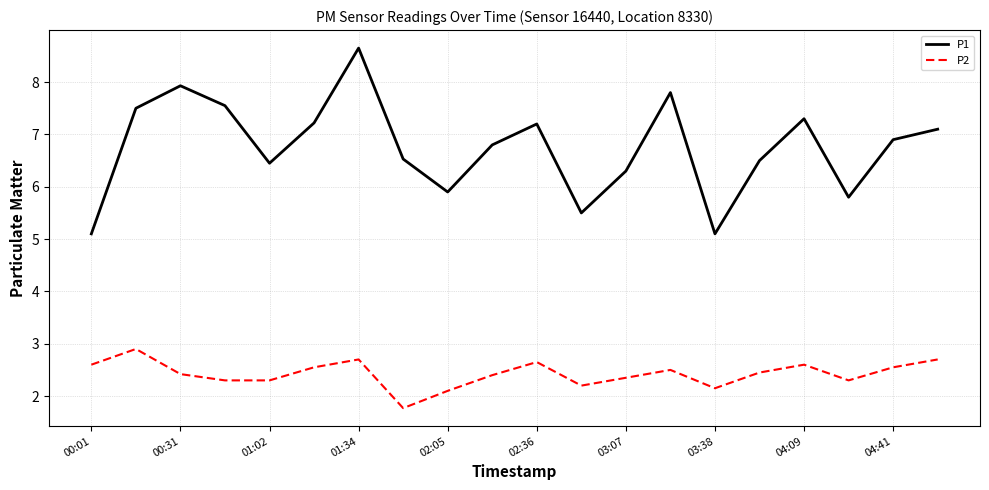

True or false: P2 and P1 cross at least once.

False